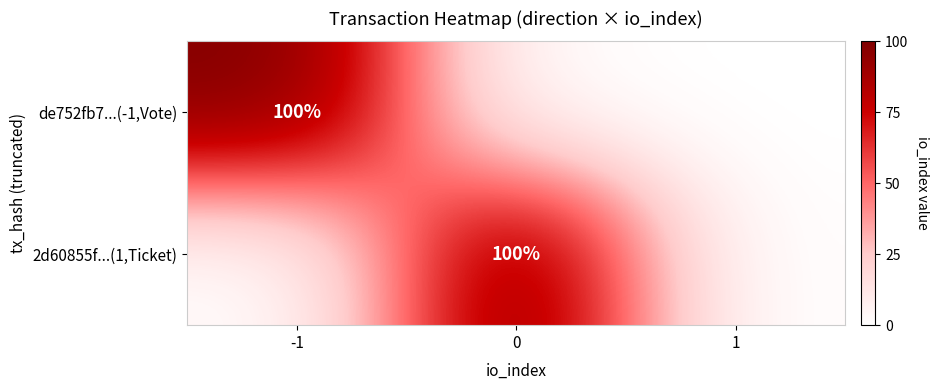

The value of de752fb7...(-1,Vote) at -1 is 39. True or false?

False